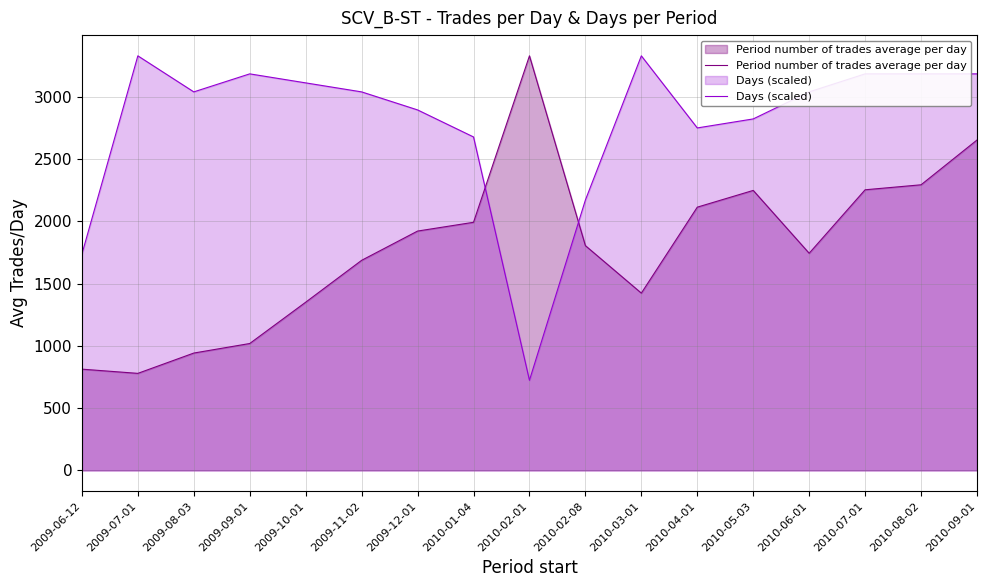

Between which two adjacent categories do Period number of trades average per day and Days (scaled) first intersect?

2010-01-04 and 2010-02-01